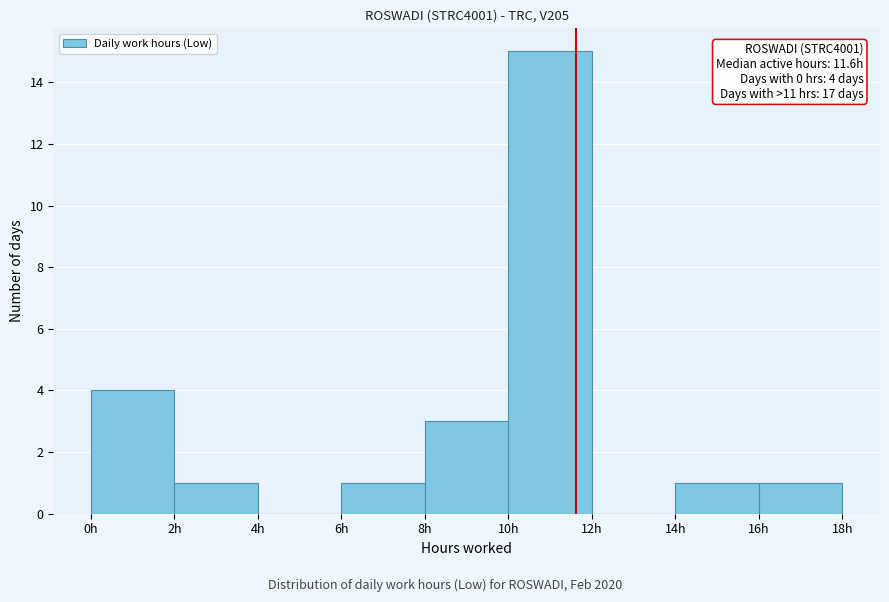

Over which range of the x-axis is the bar tallest?

10 to 12